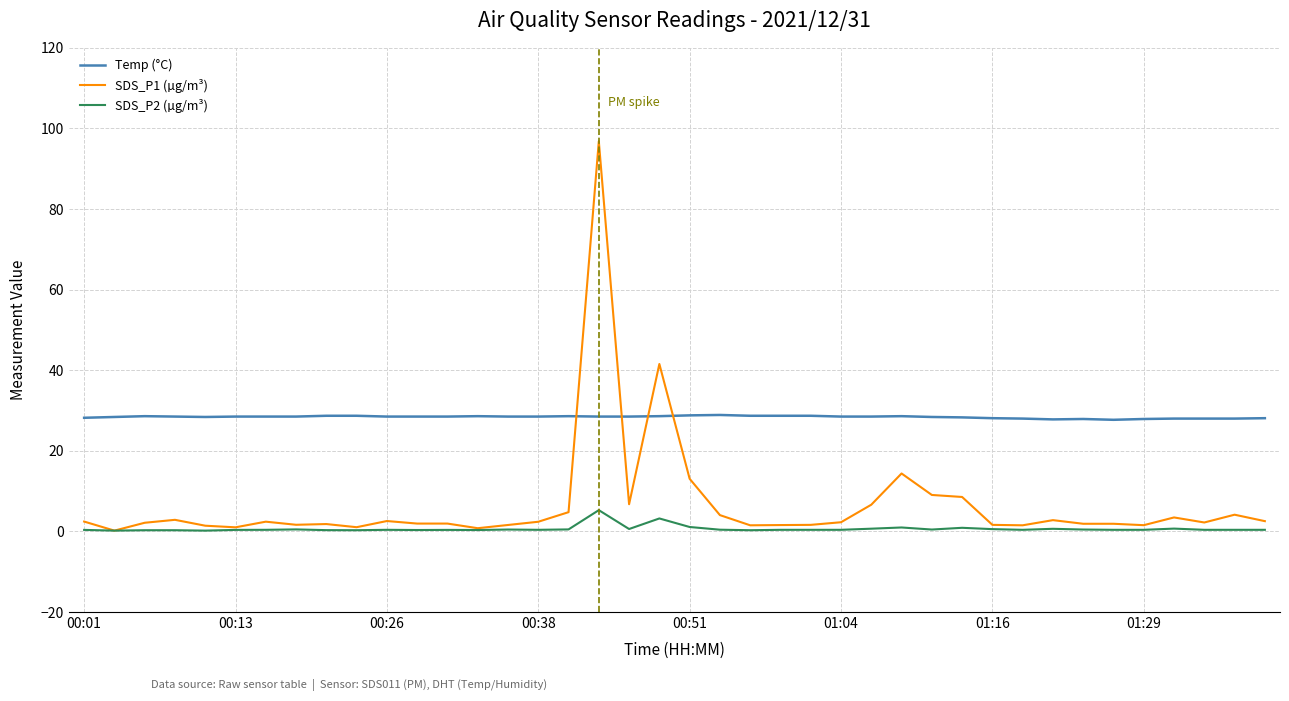

What is the greatest value displayed?

96.8